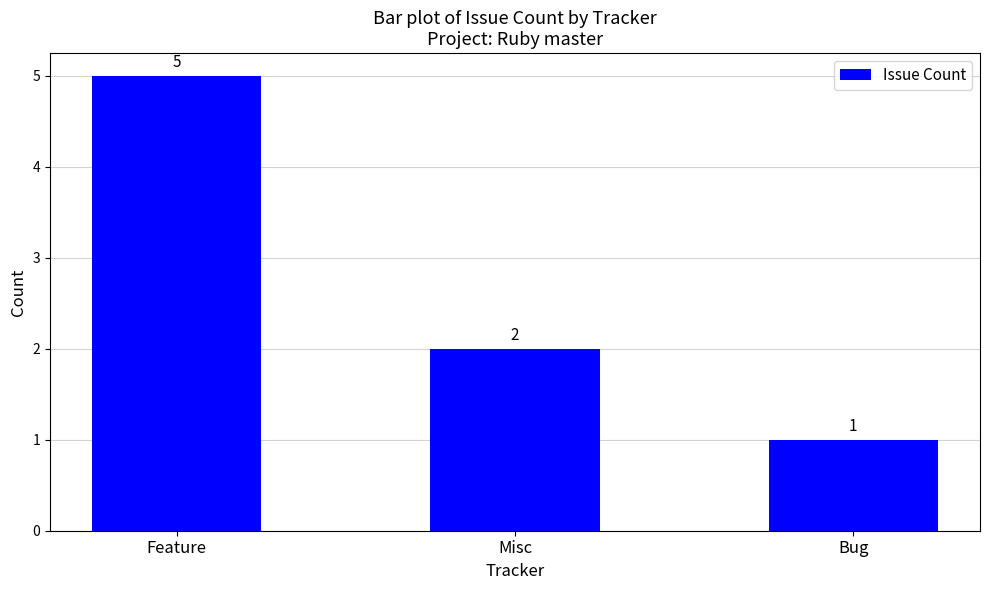

How many data points are less than 2?

1